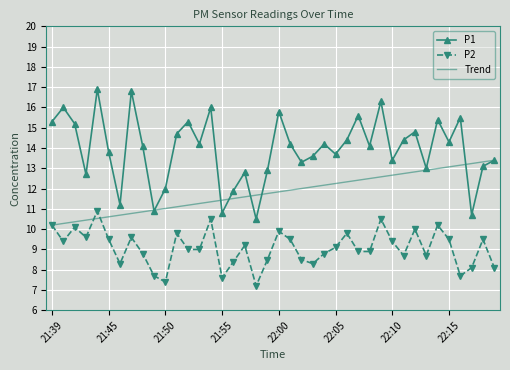

What is the sum of all Trend values?

472.0